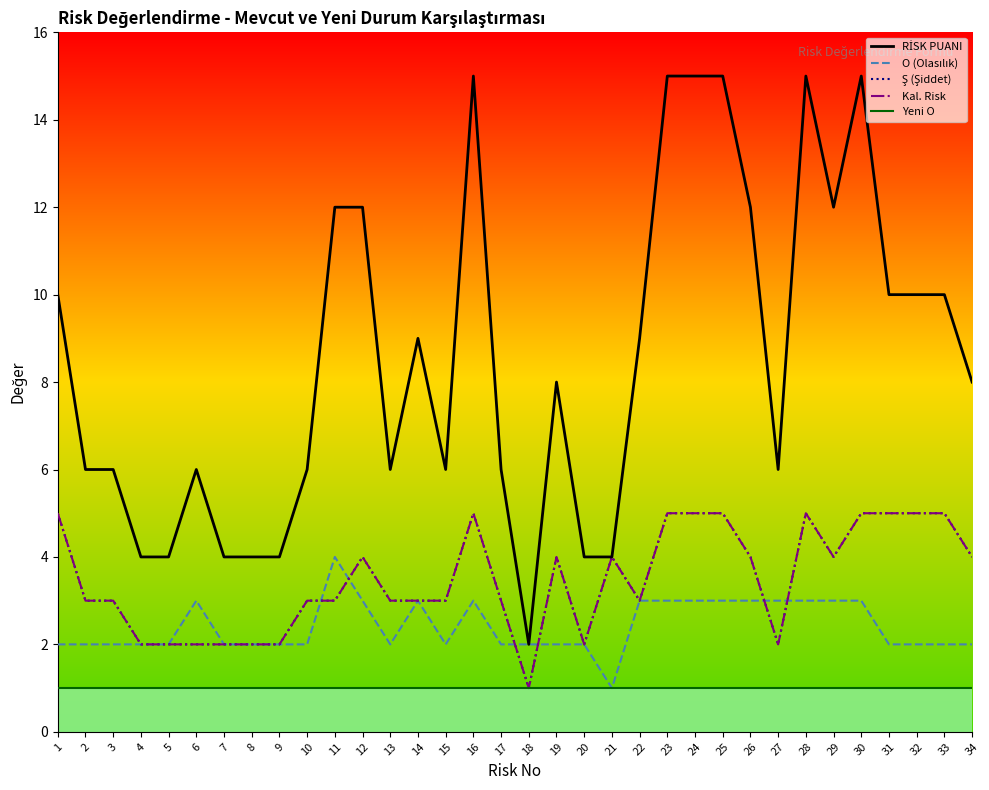

What is the difference between the second highest and minimum values in the Kal. Risk series?

4